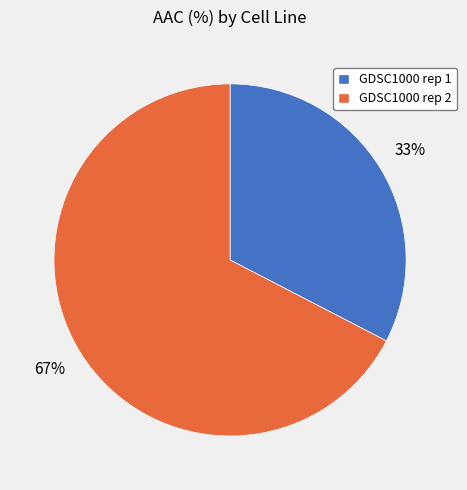

Does GDSC1000 rep 2 represent more than half of the total?

Yes